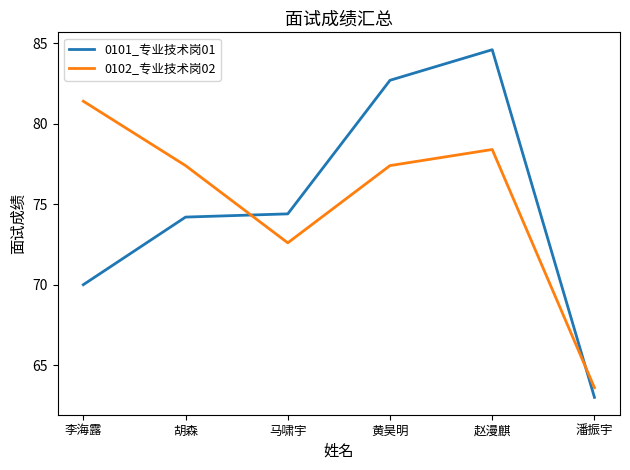

Reading right to left, transcribe all the data shown in this chart.

0101_专业技术岗01: 63.0	84.6	82.7	74.4	74.2	70.0
0102_专业技术岗02: 63.6	78.4	77.4	72.6	77.4	81.4